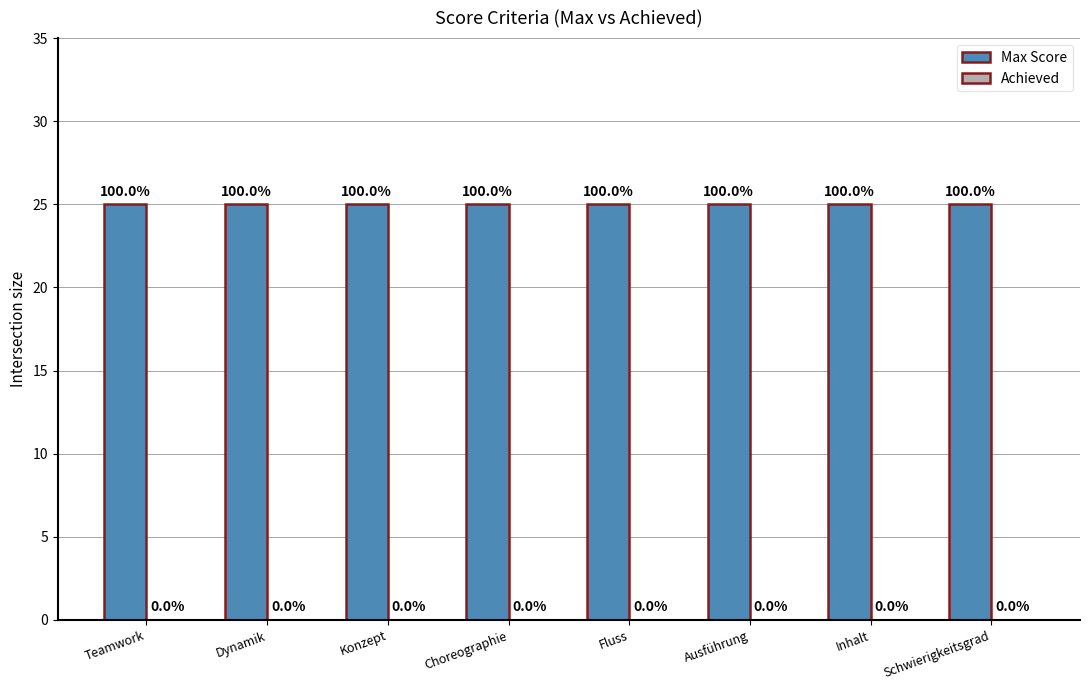

Rank the series at Choreographie from highest to lowest value.

Max Score, Achieved